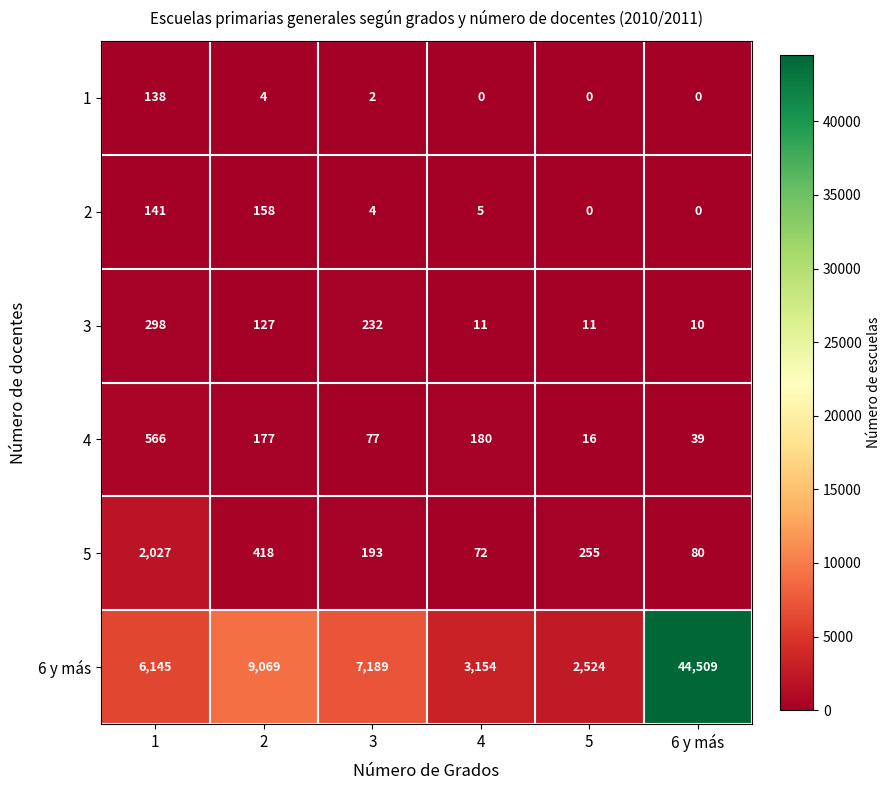

Is the value of 6 y más at 1 greater than the value of 1 at 6 y más?

Yes